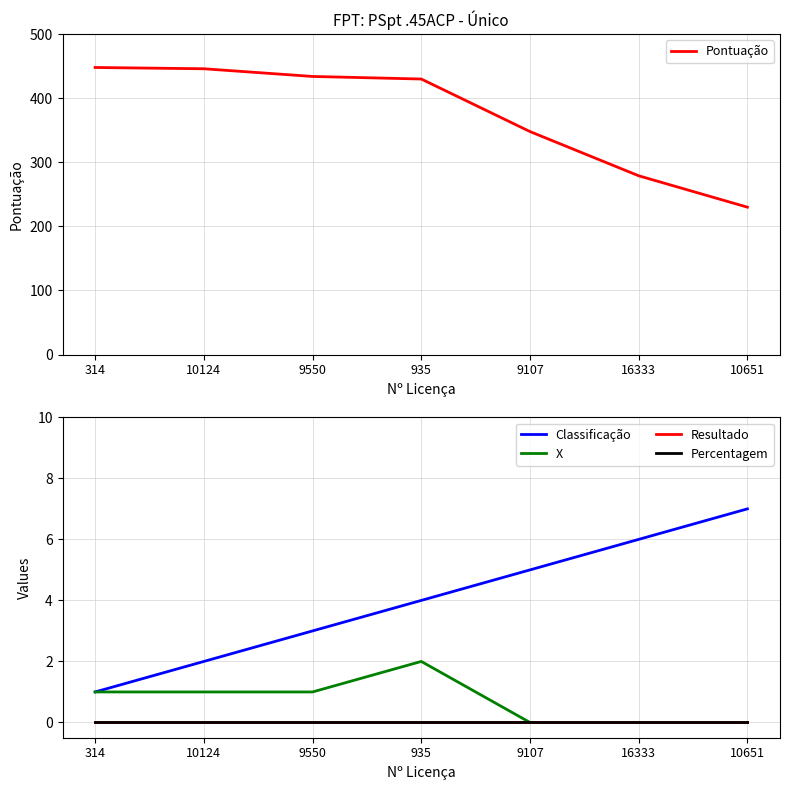

Rank the series by their maximum value, from lowest to highest.

Resultado, Percentagem, X, Classificação, Pontuação